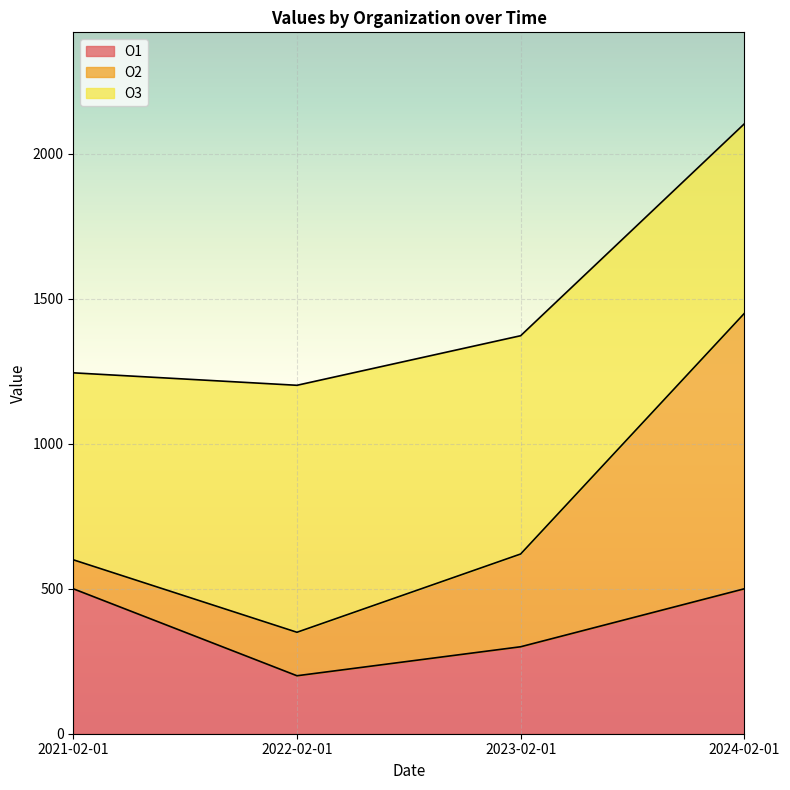

What position from the right is 2023-02-01?

2